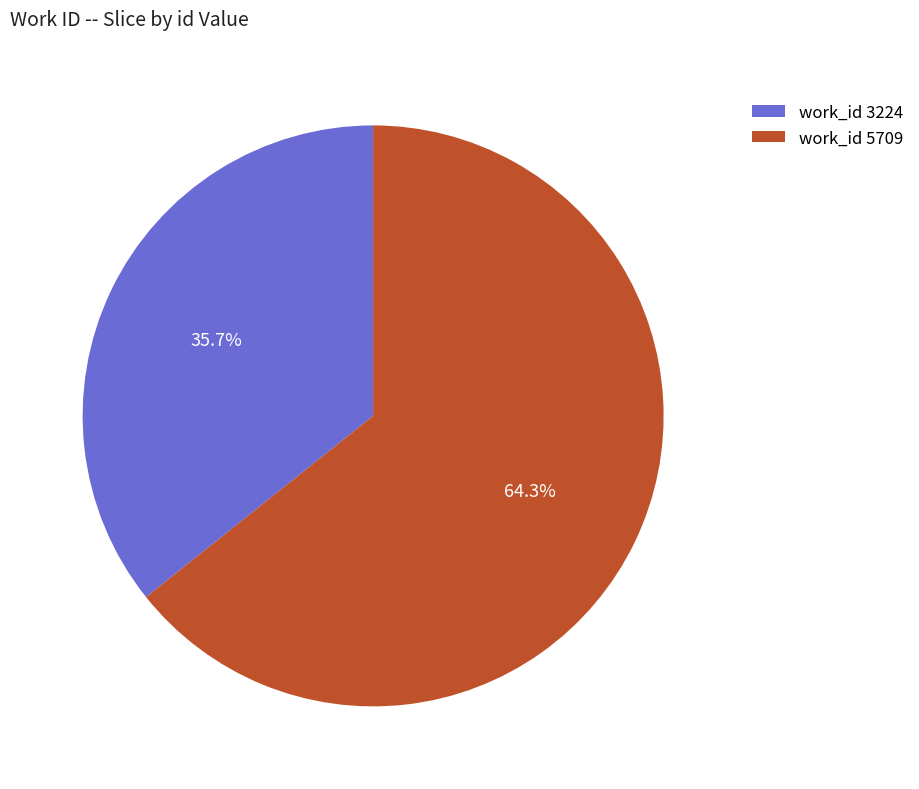

Rank the categories by value from lowest to highest.

work_id 3224, work_id 5709